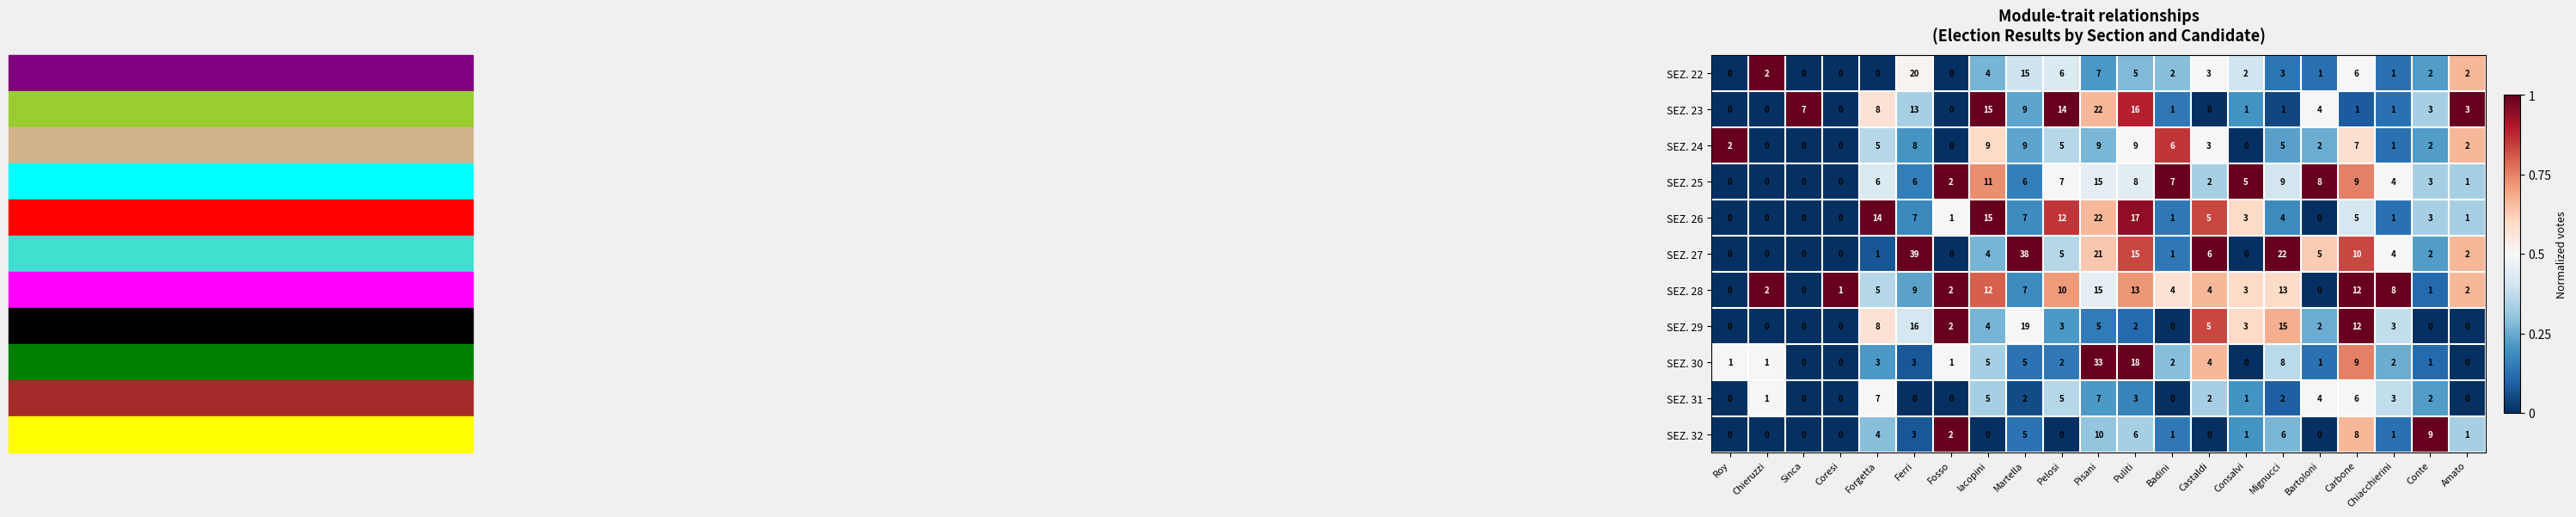

At which label is SEZ. 27 closest to 19?

Pisani